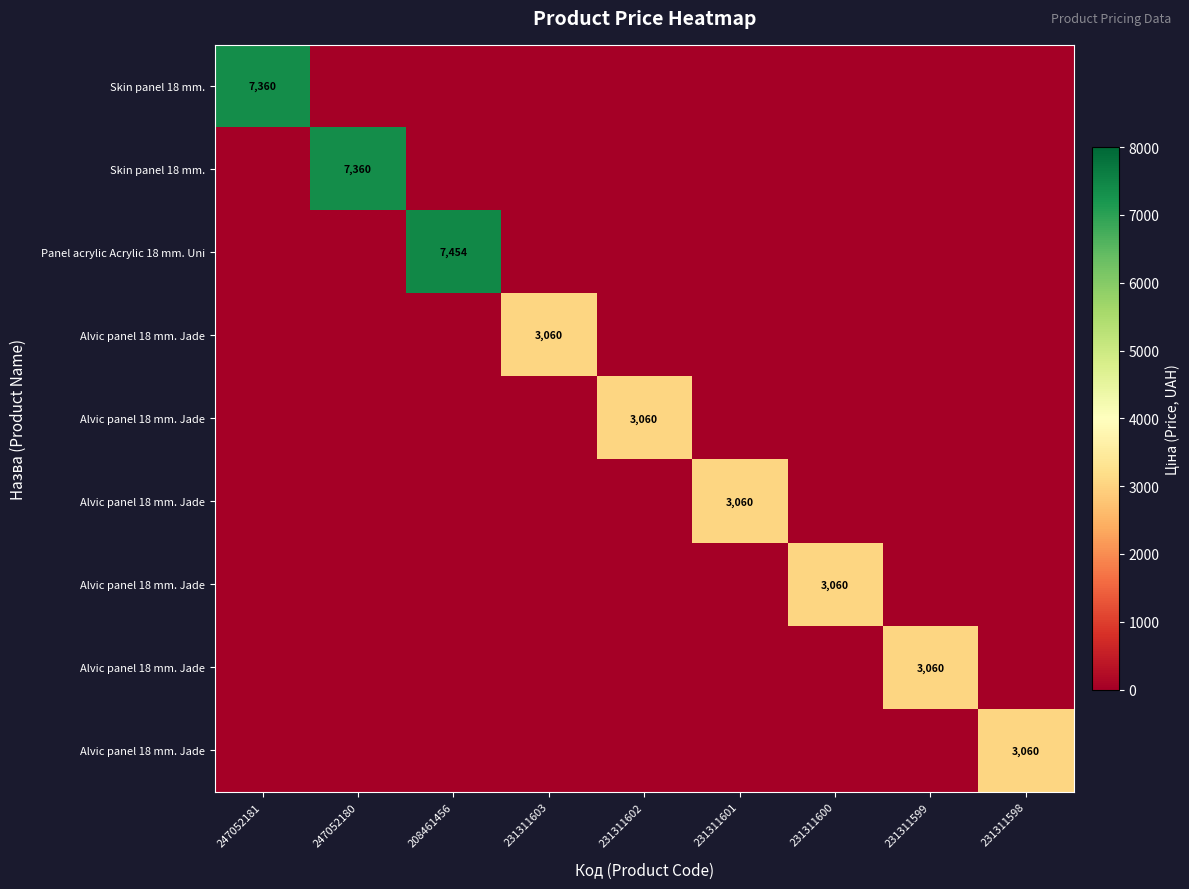

At which category is the sum across all series the highest?

208461456